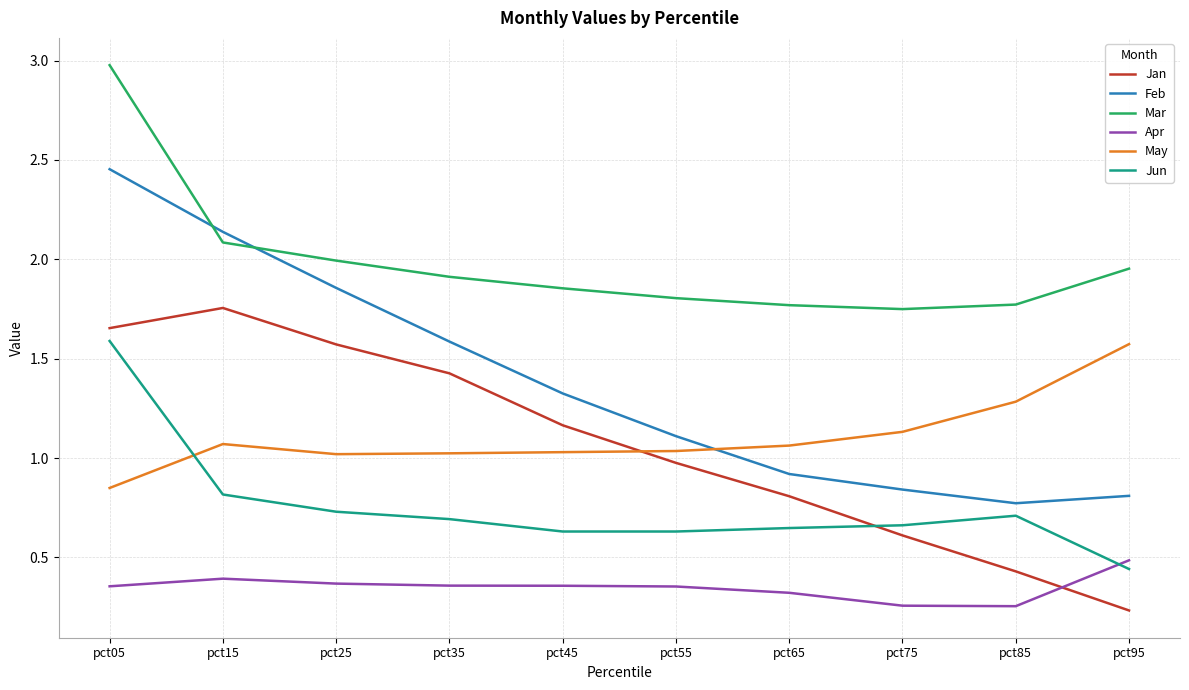

List the labels in order of Feb value, largest first.

pct05, pct15, pct25, pct35, pct45, pct55, pct65, pct75, pct95, pct85